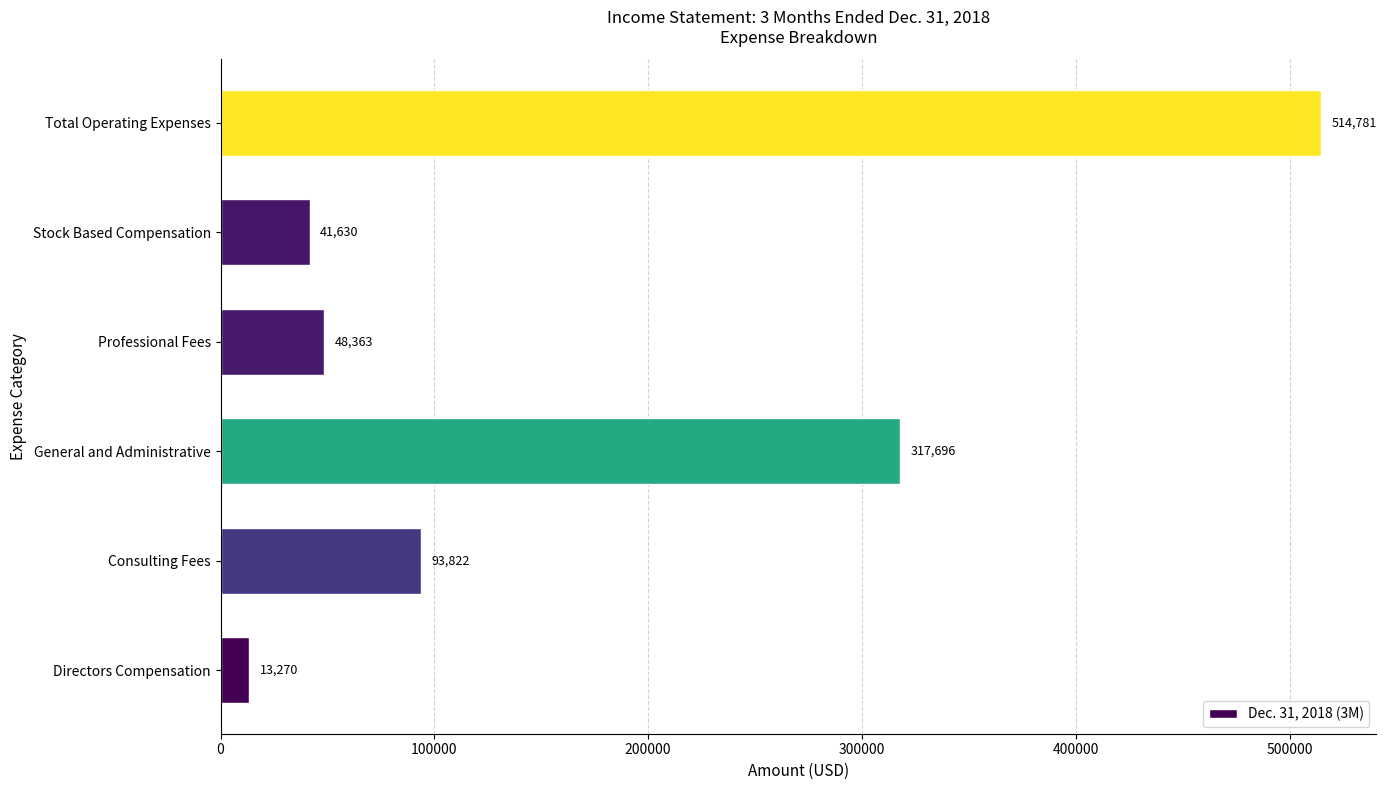

What is the smallest value displayed?

13270